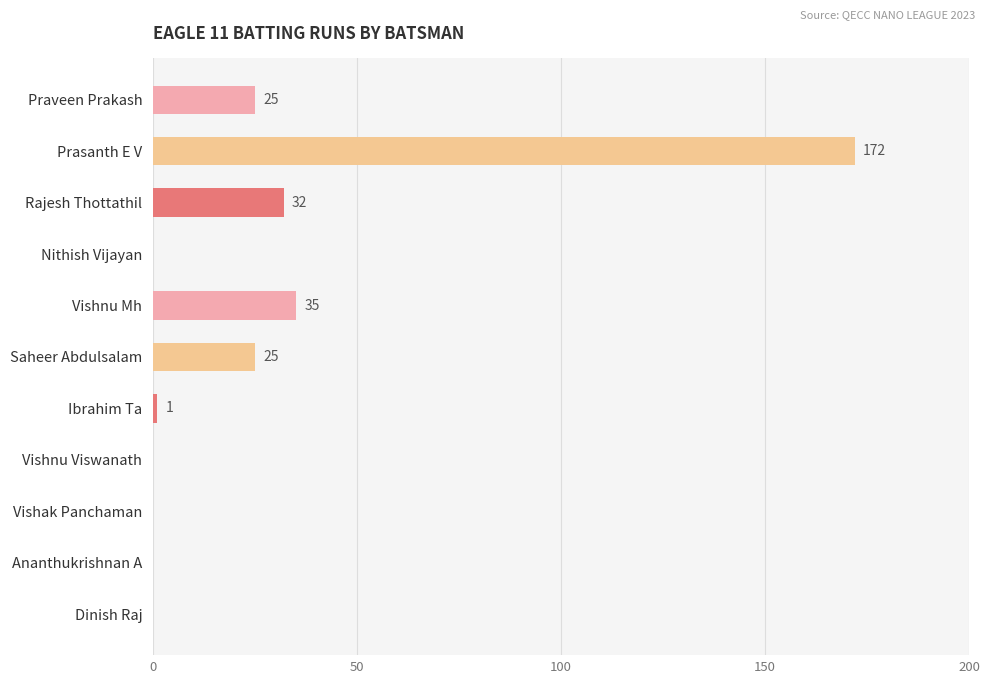

The chart shows a value of 0 at Vishak Panchaman. True or false?

True